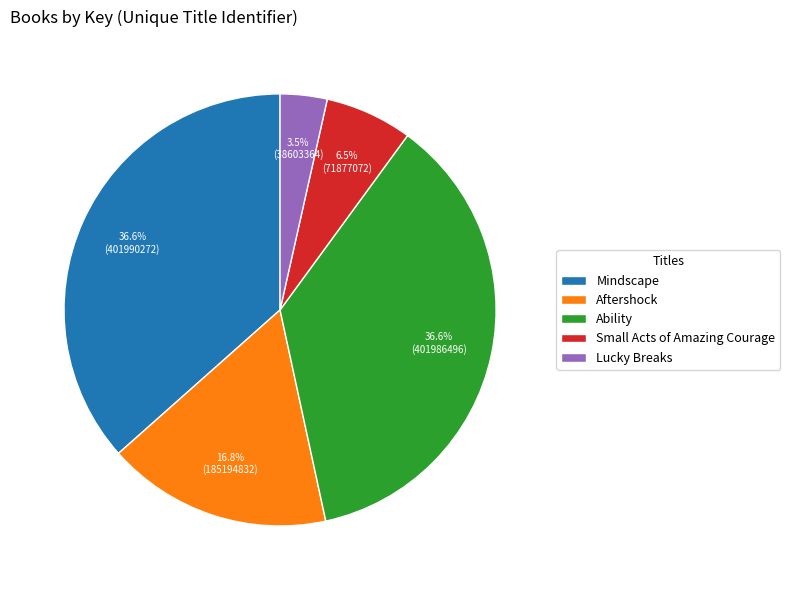

True or false: Ability accounts for 37% of the total.

True